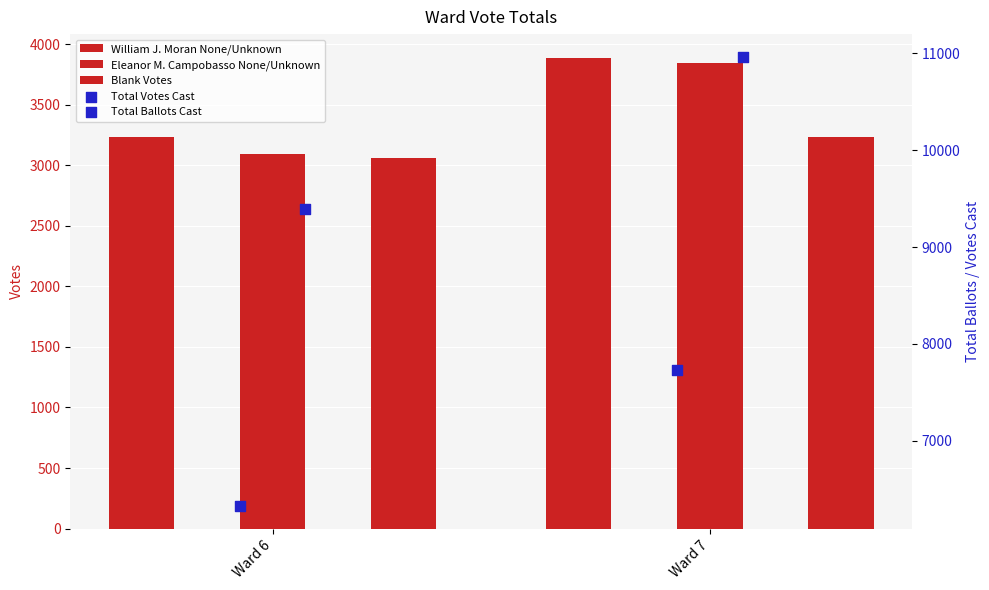

Which series has the largest Y range (max minus min)?

Total Ballots Cast